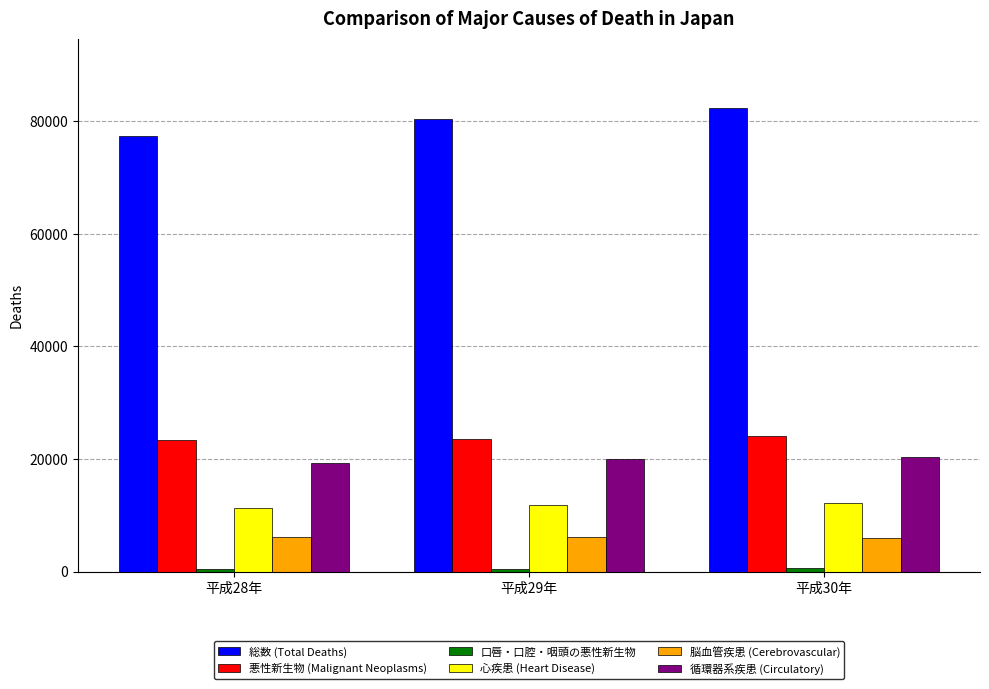

What is the average value of the 心疾患 (Heart Disease) series?

11802